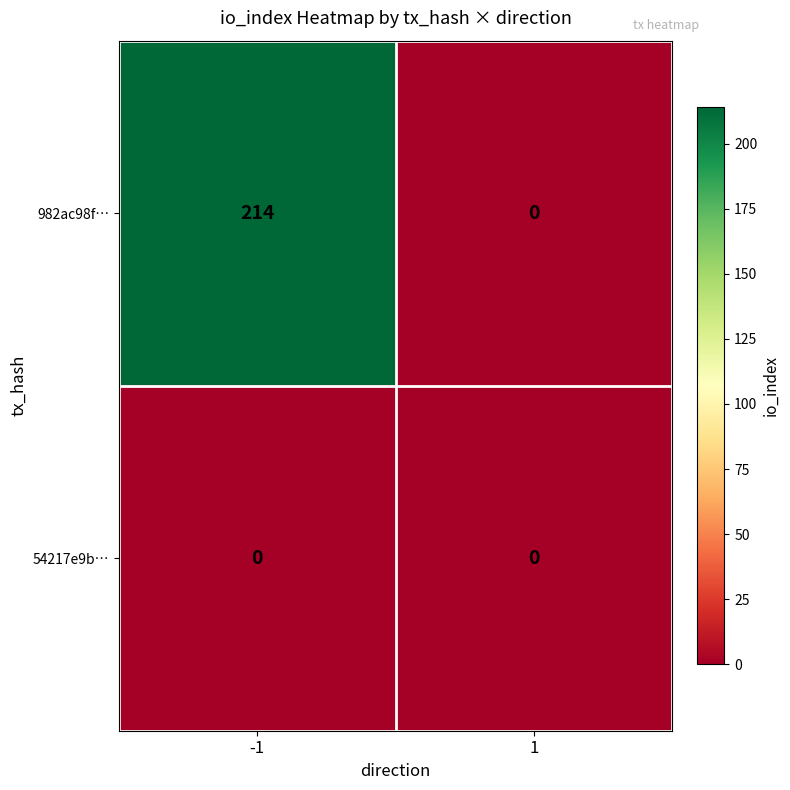

What value does the 982ac98f… series have at -1, to the nearest 50?

200